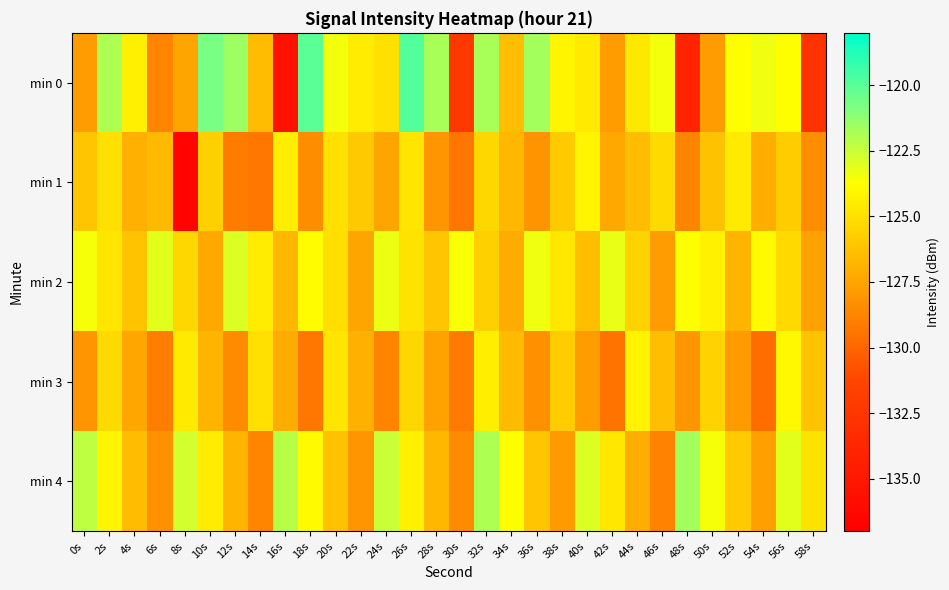

Count the number of data series in this chart.

5